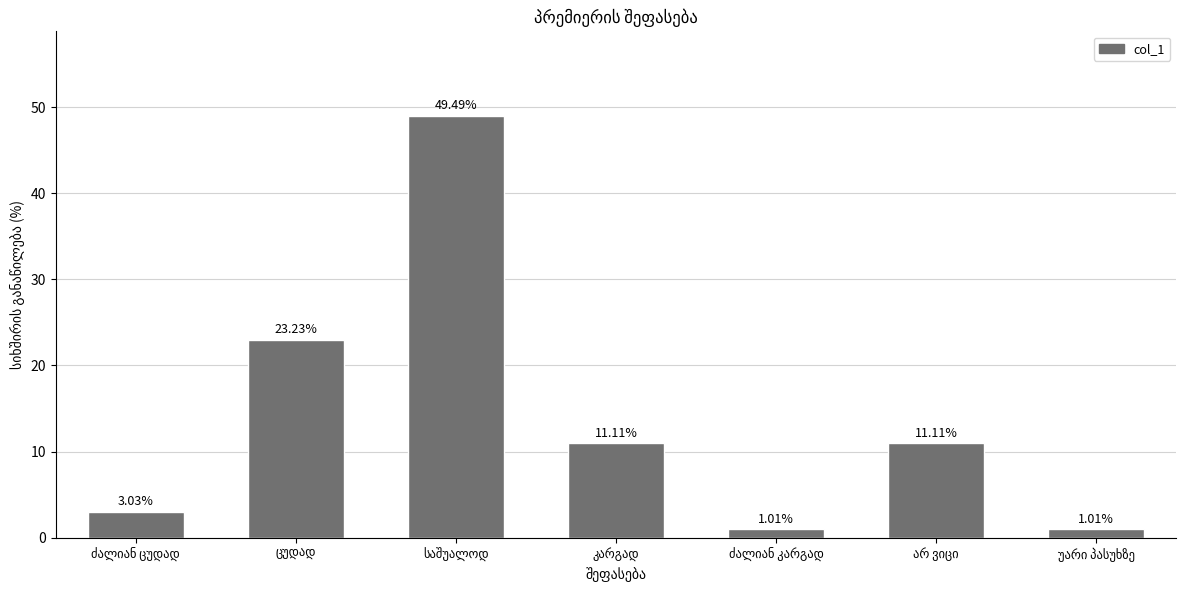

The chart shows a value of 49 at საშუალოდ. True or false?

True